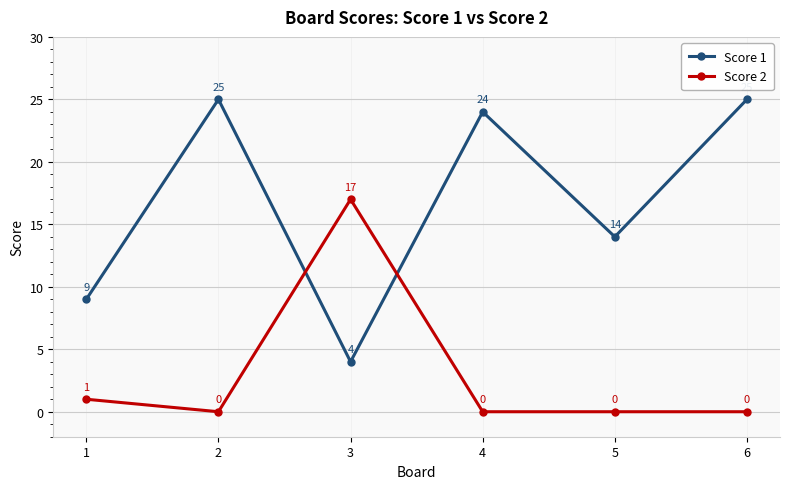

How many data points in Score 1 are less than 24?

3